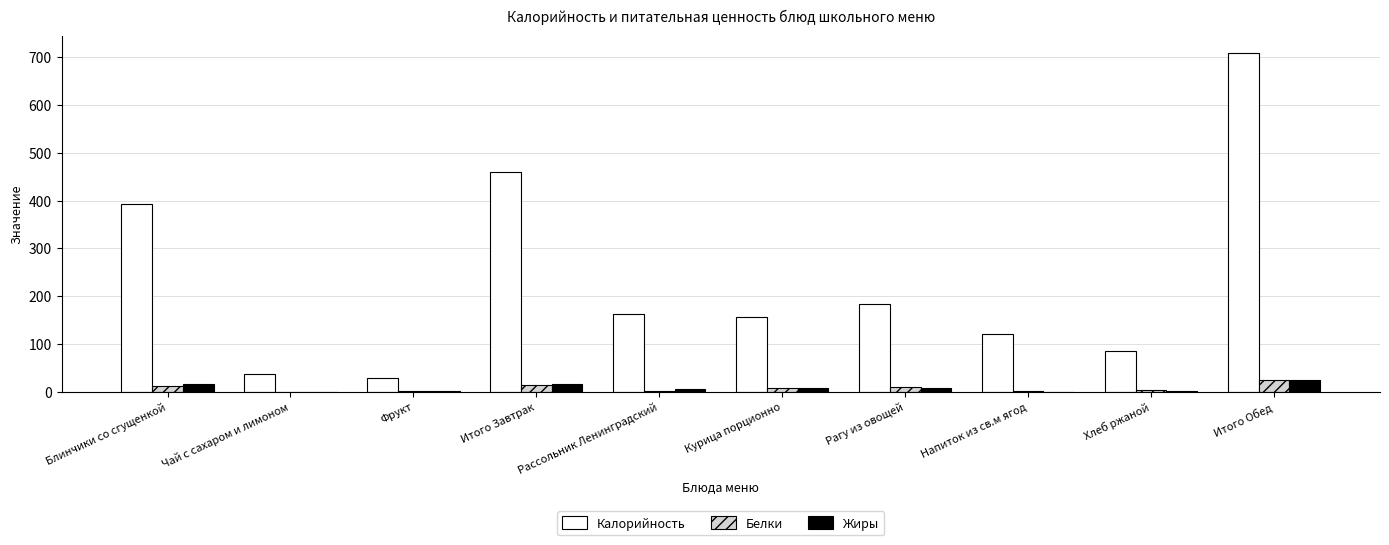

Is the value of Жиры at Рагу из овощей greater than the value of Калорийность at Рассольник Ленинградский?

No